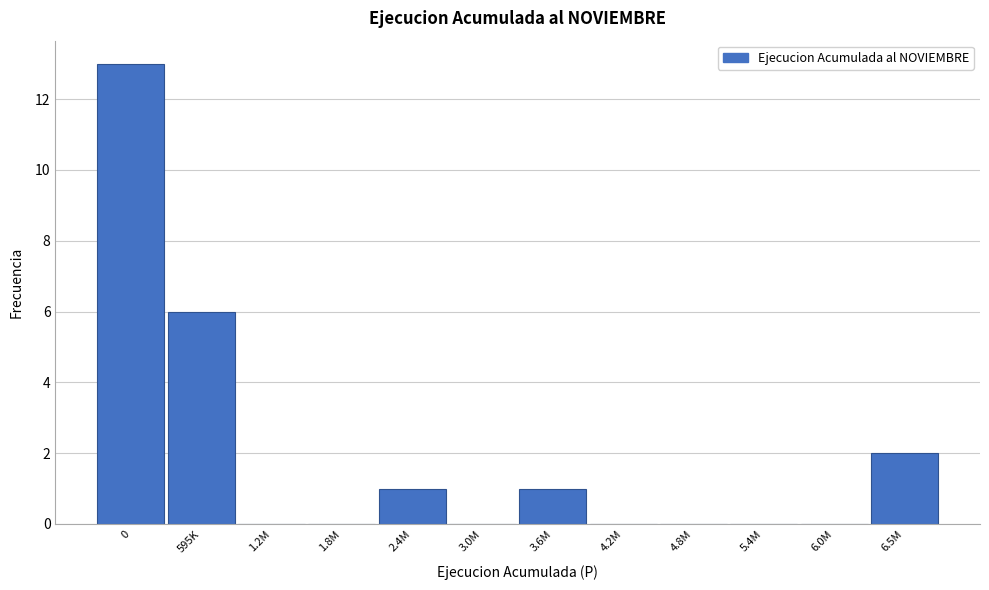

Reading left to right, list all the values displayed in this chart.

0=13	595K=6	1.2M=0	1.8M=0	2.4M=1	3.0M=0	3.6M=1	4.2M=0	4.8M=0	5.4M=0	6.0M=0	6.5M=2